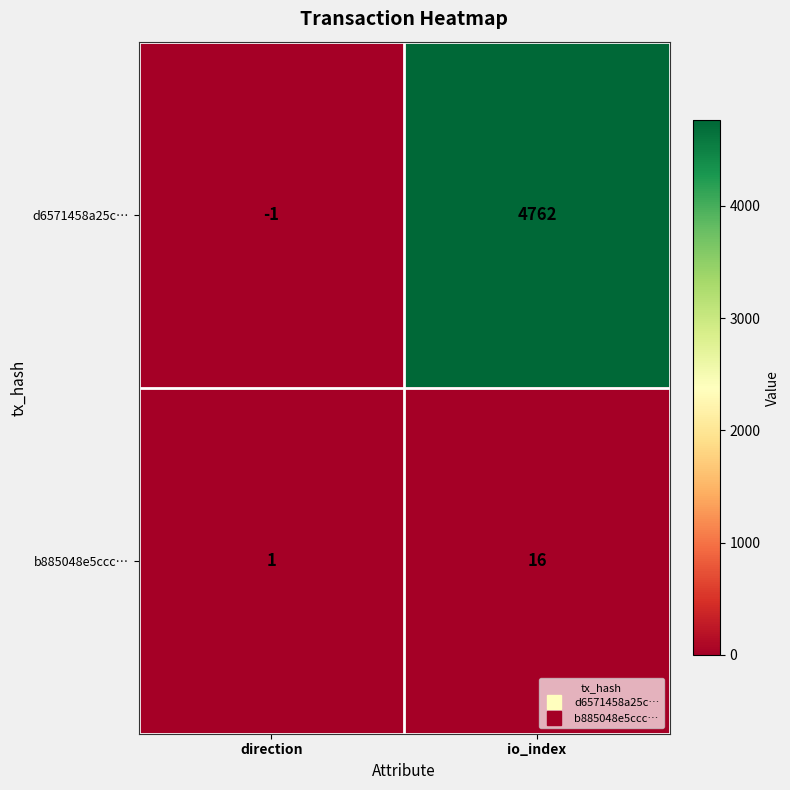

What is the sum of all b885048e5ccc… values?

17